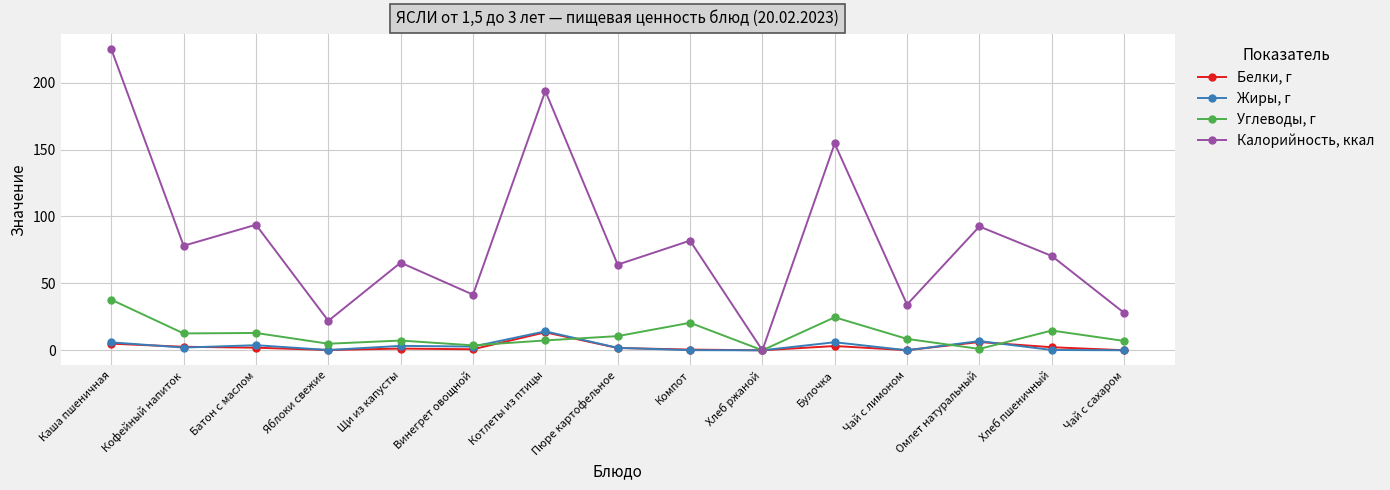

Which series has the largest range (max minus min)?

Калорийность, ккал